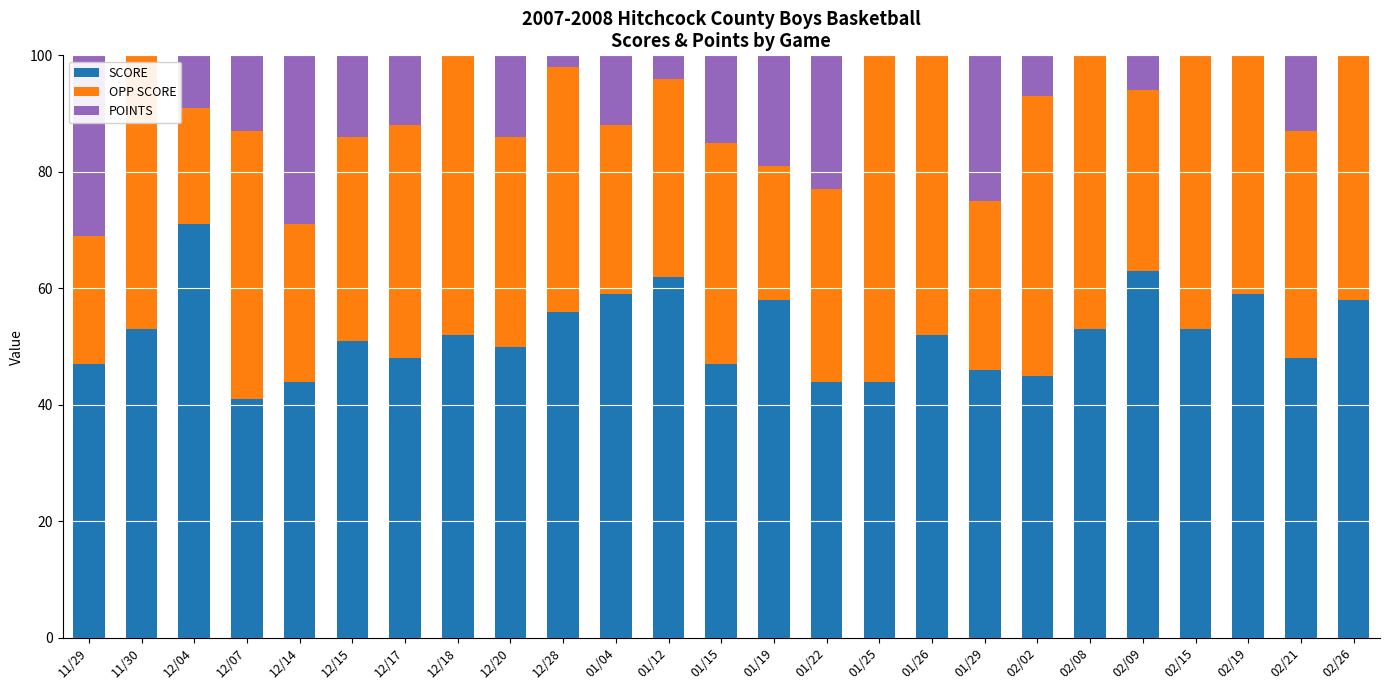

Reading right to left, list all the values displayed in this chart.

SCORE: 58	48	59	53	63	53	45	46	52	44	44	58	47	62	59	56	50	52	48	51	44	41	71	53	47
OPP SCORE: 71	39	42	50	31	50	48	29	49	63	33	23	38	34	29	42	36	50	40	35	27	46	20	67	22
POINTS: 39	50	41	51	41	50	38	41	51	41	50	43	47	45	49	50	50	51	49	43	41	38	43	41	47